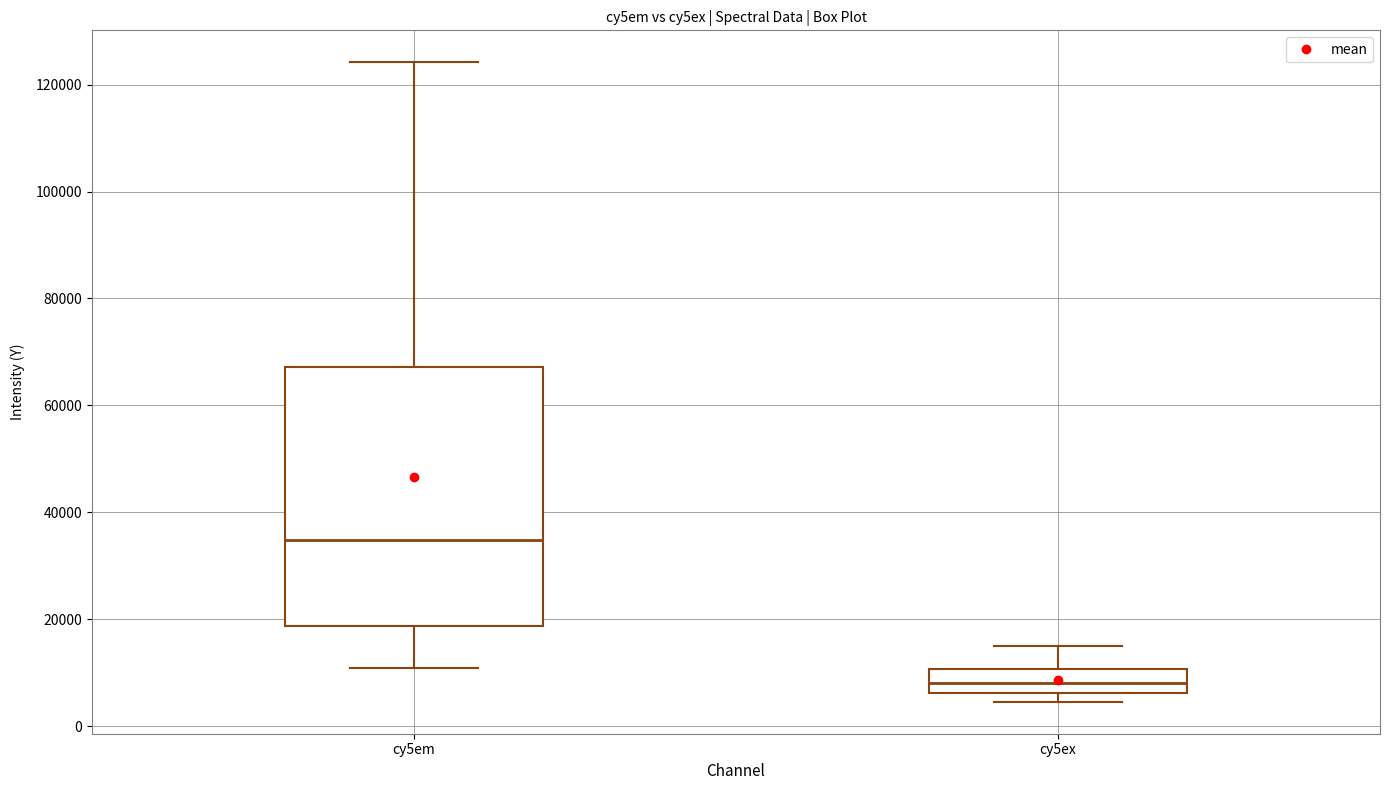

Where is the upper edge of the box for cy5ex on the y-axis? The values are not printed on the chart, so give them approximately, as read against the axis.

10000